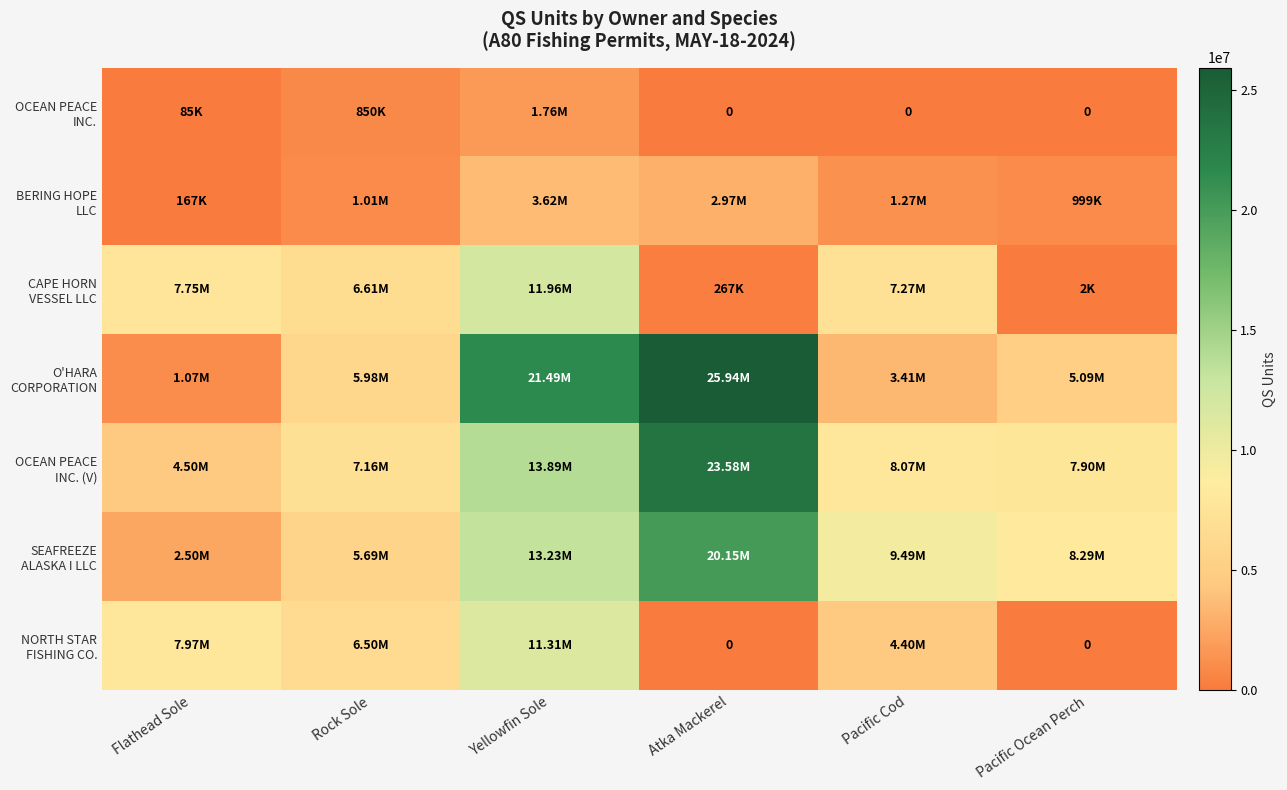

Rank the categories by OCEAN PEACE INC. value from lowest to highest.

Atka Mackerel, Pacific Cod, Pacific Ocean Perch, Flathead Sole, Rock Sole, Yellowfin Sole